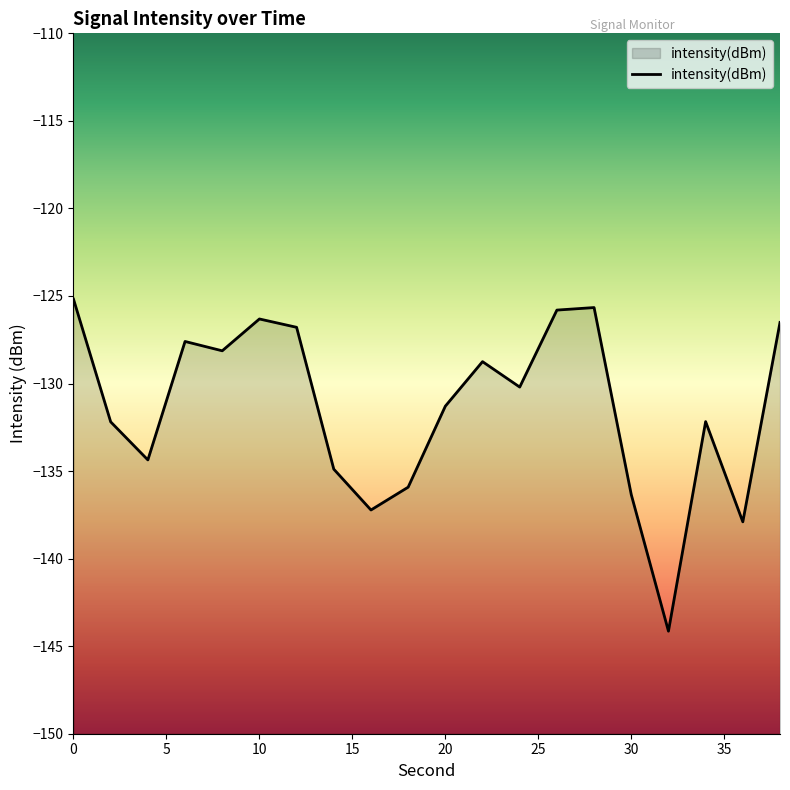

What is the greatest value displayed?

-125.2